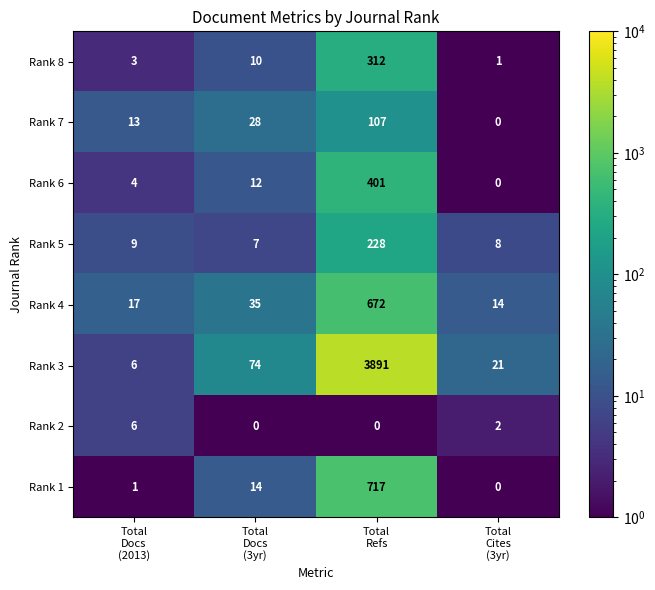

Which series has the largest total across all categories?

Rank 3